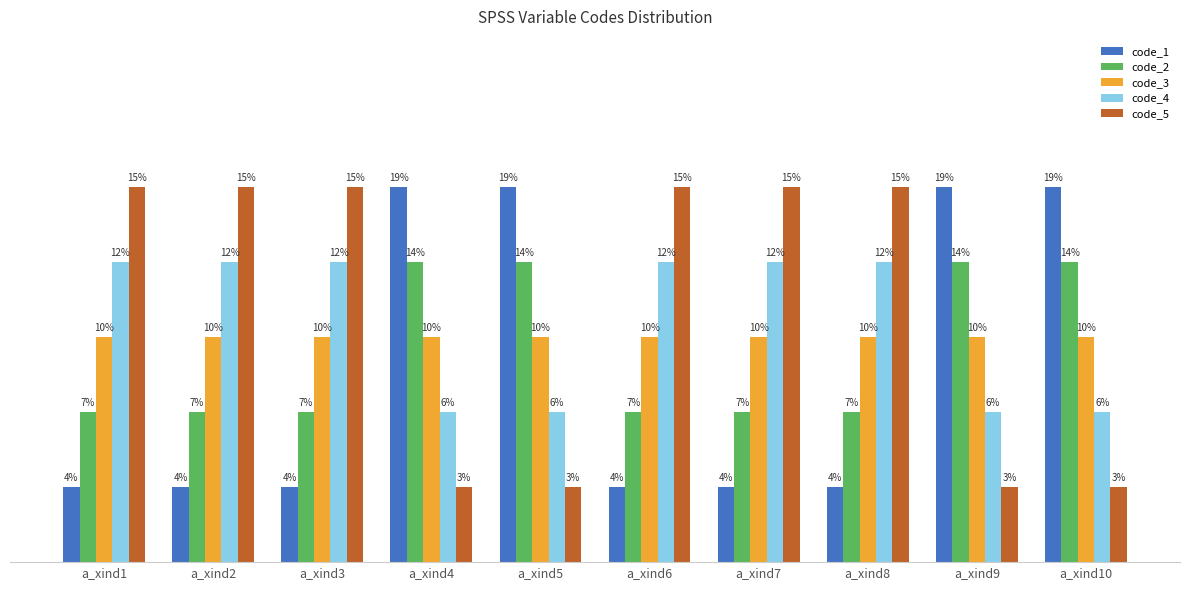

Are the bars grouped side by side (vs. stacked)?

Yes